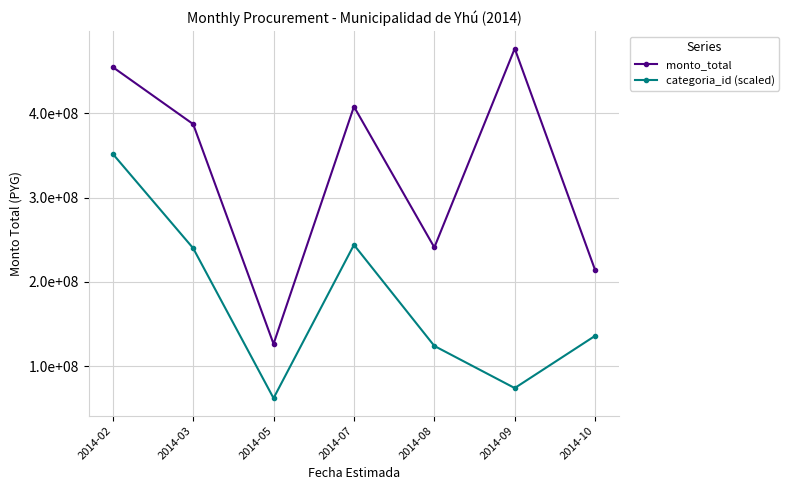

What are all the series names shown in the legend?

monto_total, categoria_id (scaled)